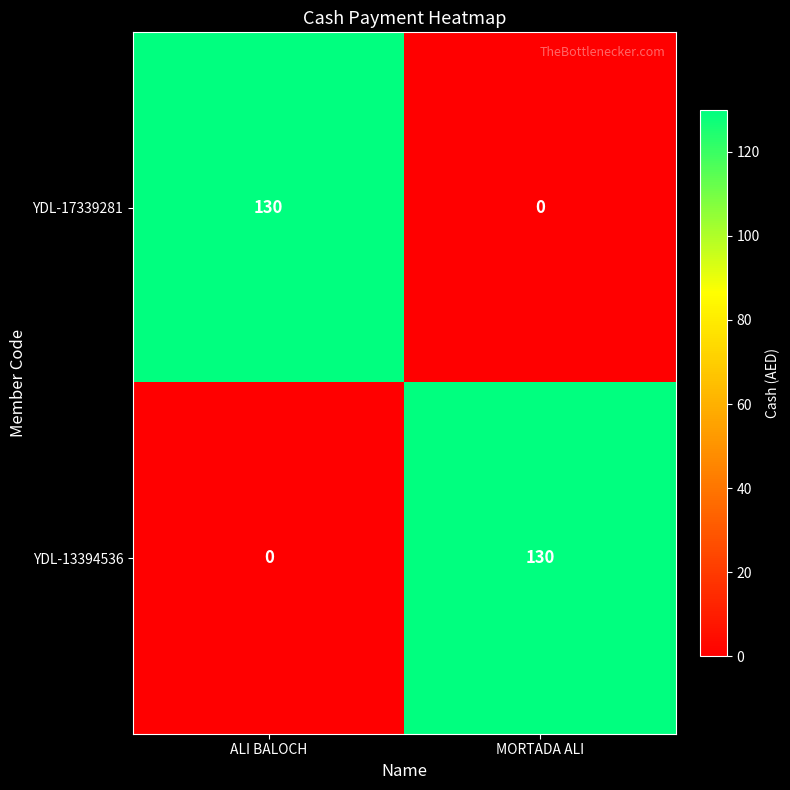

At which label is YDL-13394536 closest to 65?

ALI BALOCH